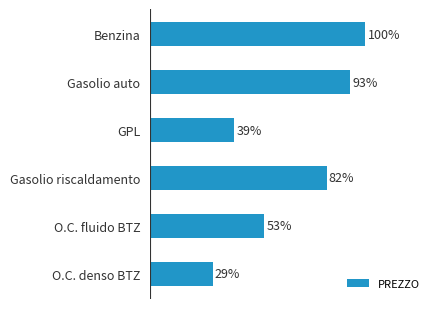

Rank the categories by value from highest to lowest.

Benzina, Gasolio auto, Gasolio riscaldamento, O.C. fluido BTZ, GPL, O.C. denso BTZ